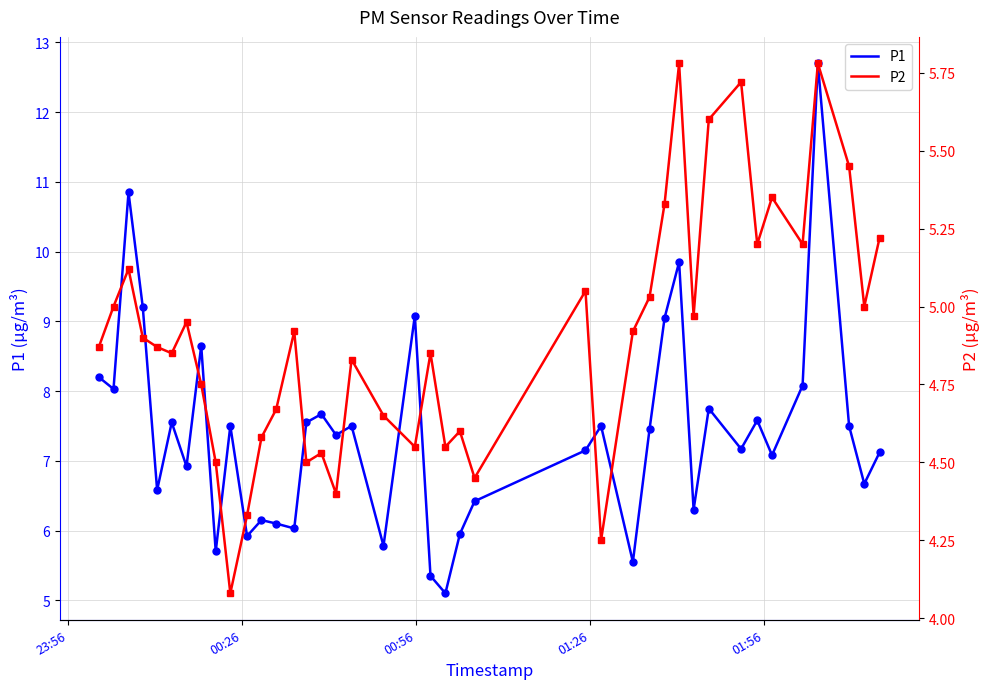

What is the highest value of the P1 series?

12.7